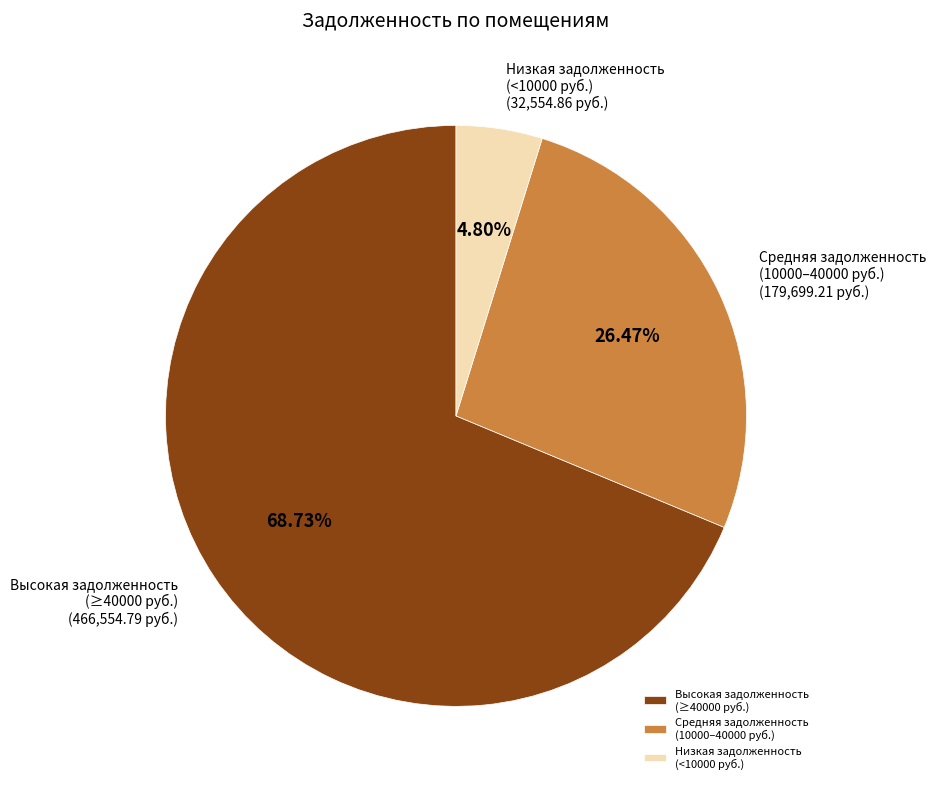

Does any single category account for the majority?

Yes